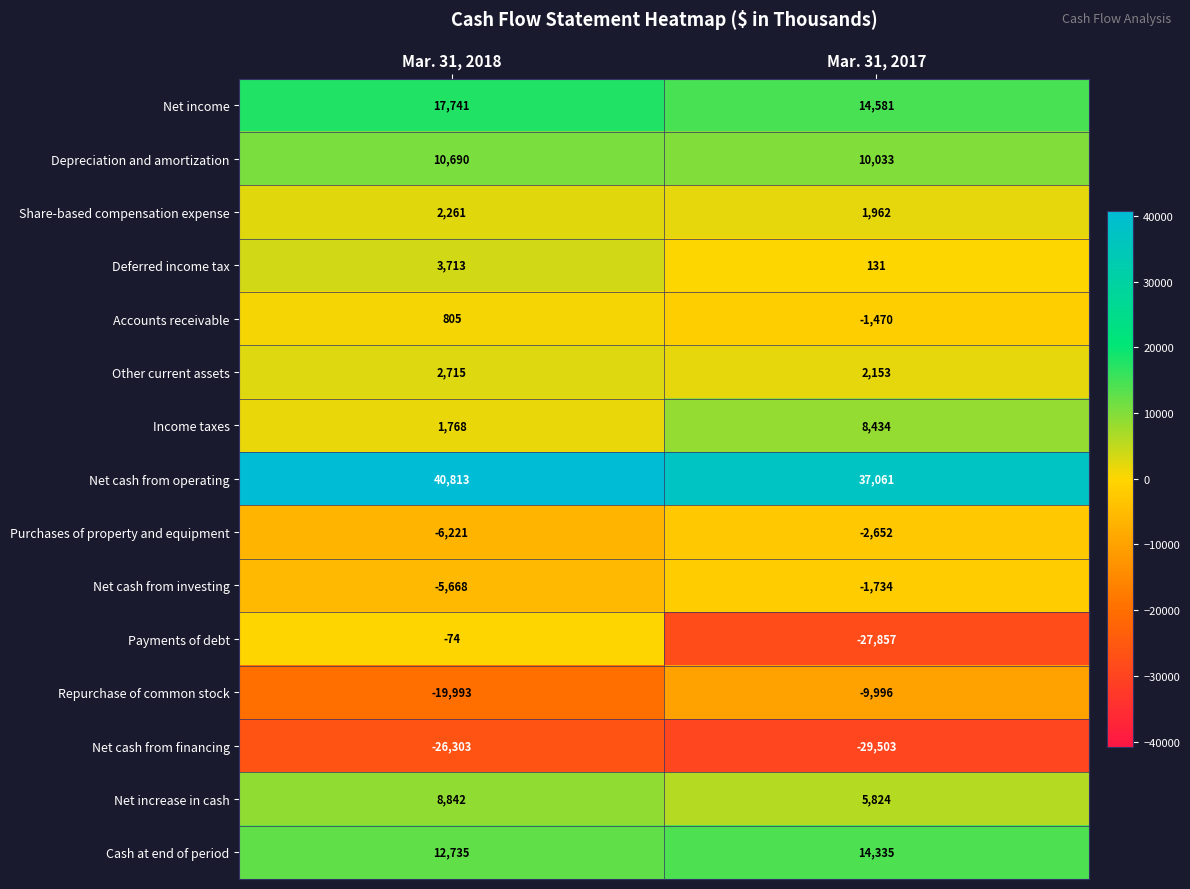

At Mar. 31, 2017, list the series in order from smallest to largest.

Net cash from financing, Payments of debt, Repurchase of common stock, Purchases of property and equipment, Net cash from investing, Accounts receivable, Deferred income tax, Share-based compensation expense, Other current assets, Net increase in cash, Income taxes, Depreciation and amortization, Cash at end of period, Net income, Net cash from operating